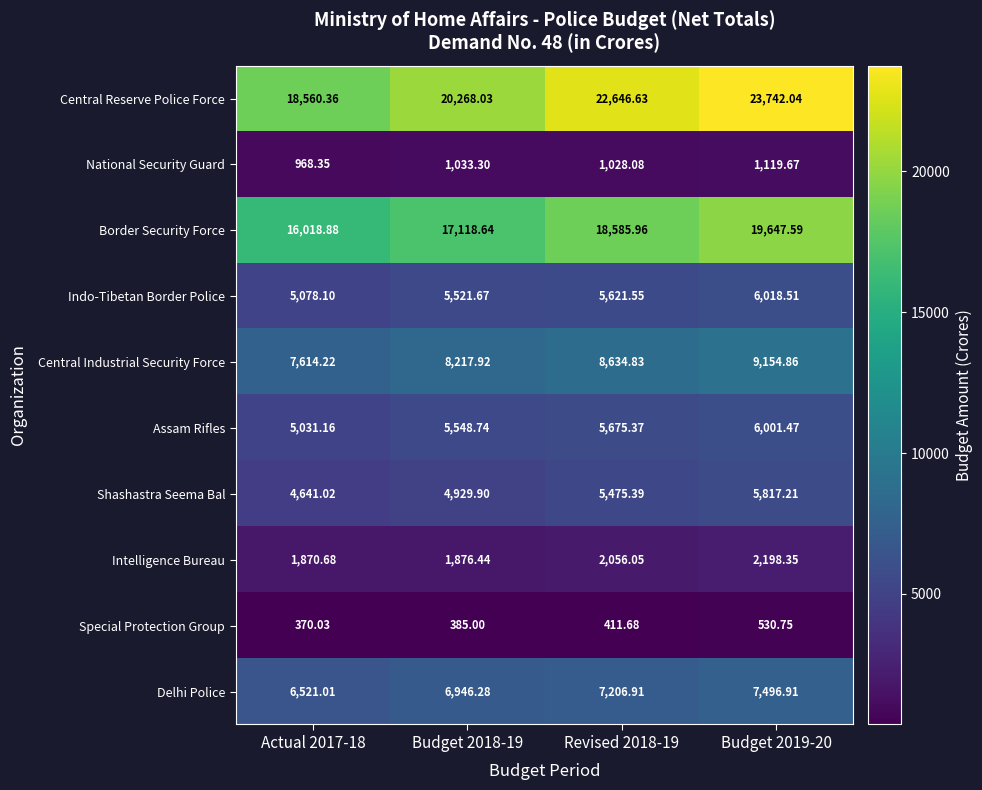

Which series has the largest range (max minus min)?

Central Reserve Police Force